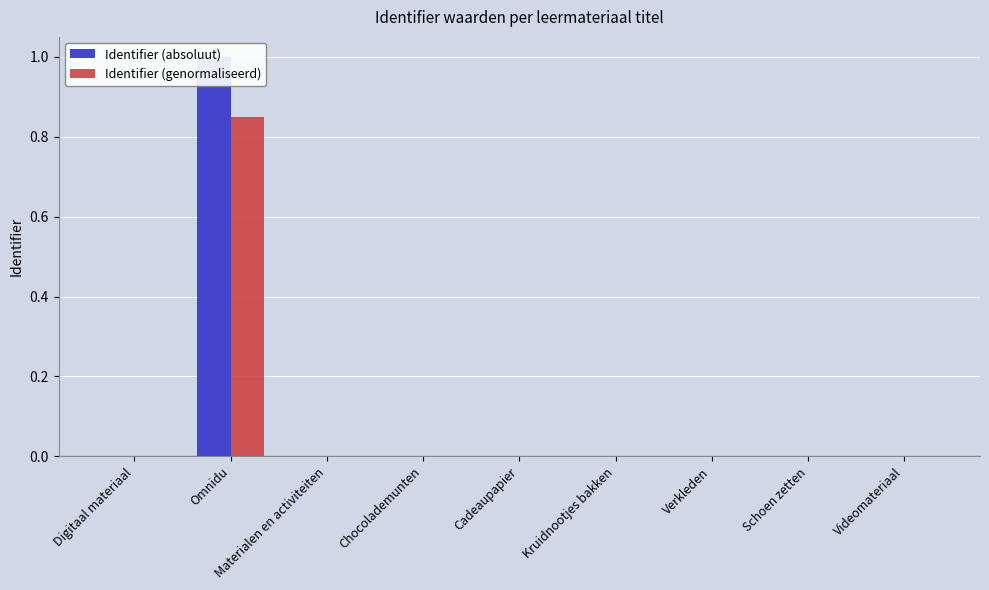

True or false: Identifier (genormaliseerd) has a value of 0.0 at Materialen en activiteiten.

True